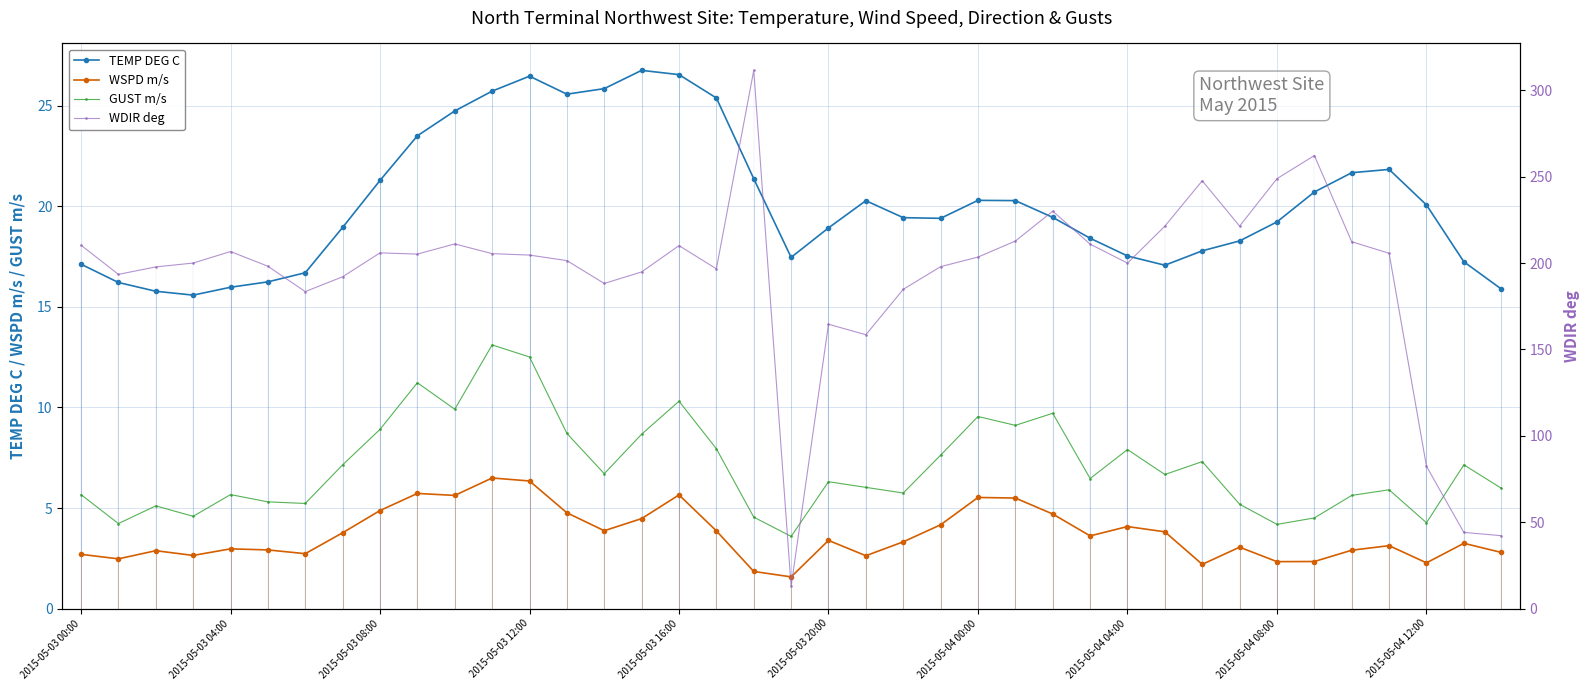

True or false: GUST m/s and WDIR deg cross at least once.

False